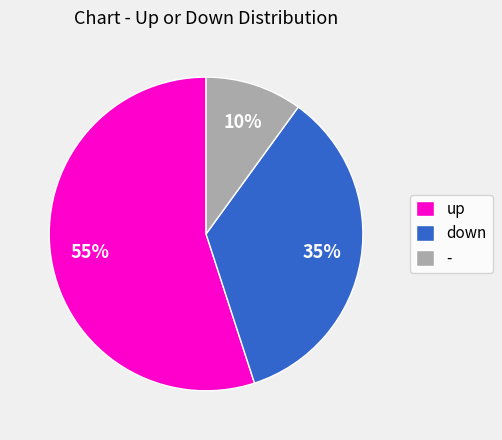

Is there a majority slice in this chart?

Yes